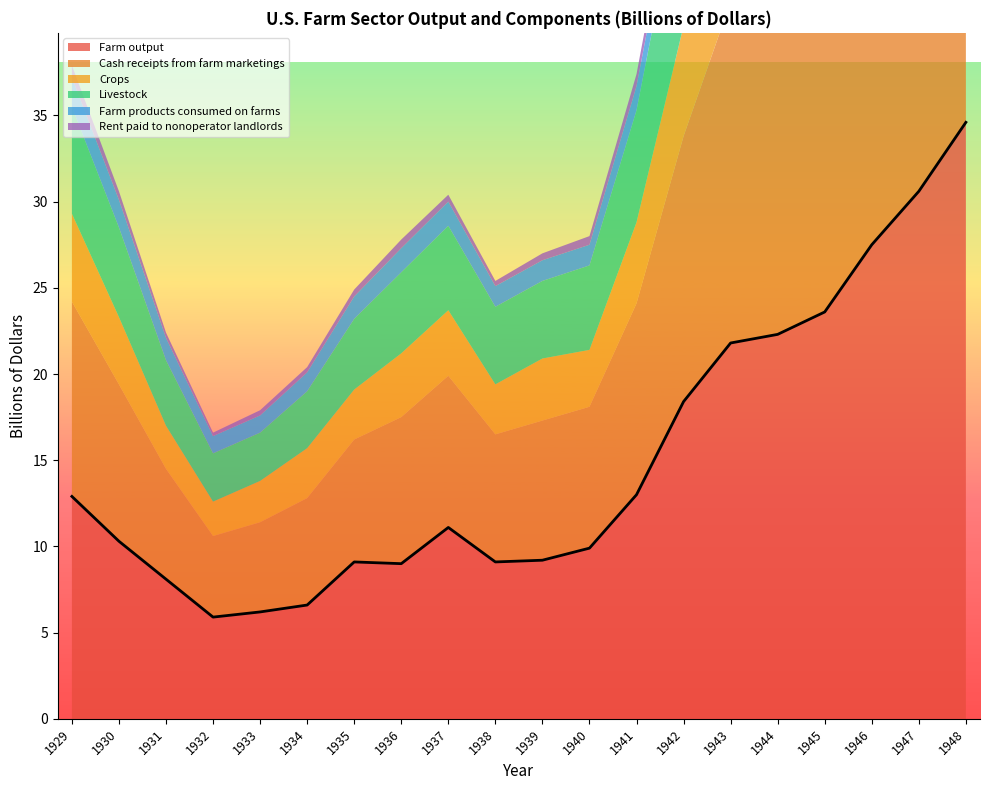

Reading left to right, what are all the values shown in this chart?

Farm output: 1929=12.9	1930=10.3	1931=8.1	1932=5.9	1933=6.2	1934=6.6	1935=9.1	1936=9.0	1937=11.1	1938=9.1	1939=9.2	1940=9.9	1941=13.0	1942=18.4	1943=21.8	1944=22.3	1945=23.6	1946=27.5	1947=30.6	1948=34.6
Cash receipts from farm marketings: 1929=11.3	1930=9.1	1931=6.4	1932=4.7	1933=5.2	1934=6.2	1935=7.1	1936=8.5	1937=8.8	1938=7.4	1939=8.1	1940=8.2	1941=11.1	1942=15.4	1943=19.8	1944=20.4	1945=22.1	1946=25.0	1947=29.6	1948=29.2
Crops: 1929=5.1	1930=3.9	1931=2.5	1932=2.0	1933=2.4	1934=2.9	1935=2.9	1936=3.7	1937=3.8	1938=2.9	1939=3.6	1940=3.3	1941=4.7	1942=6.4	1943=8.3	1944=9.1	1945=10.1	1946=11.2	1947=13.1	1948=12.1
Livestock: 1929=6.2	1930=5.2	1931=3.8	1932=2.8	1933=2.8	1934=3.3	1935=4.1	1936=4.7	1937=4.9	1938=4.5	1939=4.5	1940=4.9	1941=6.5	1942=9.0	1943=11.5	1944=11.4	1945=12.0	1946=13.8	1947=16.5	1948=17.1
Farm products consumed on farms: 1929=1.7	1930=1.6	1931=1.3	1932=1.0	1933=1.0	1934=1.1	1935=1.3	1936=1.4	1937=1.4	1938=1.2	1939=1.2	1940=1.2	1941=1.4	1942=1.8	1943=2.3	1944=2.2	1945=2.4	1946=2.7	1947=2.8	1948=2.7
Rent paid to nonoperator landlords: 1929=0.7	1930=0.5	1931=0.3	1932=0.2	1933=0.3	1934=0.3	1935=0.4	1936=0.5	1937=0.4	1938=0.3	1939=0.4	1940=0.5	1941=0.7	1942=0.9	1943=1.0	1944=1.0	1945=1.0	1946=1.4	1947=1.5	1948=1.4